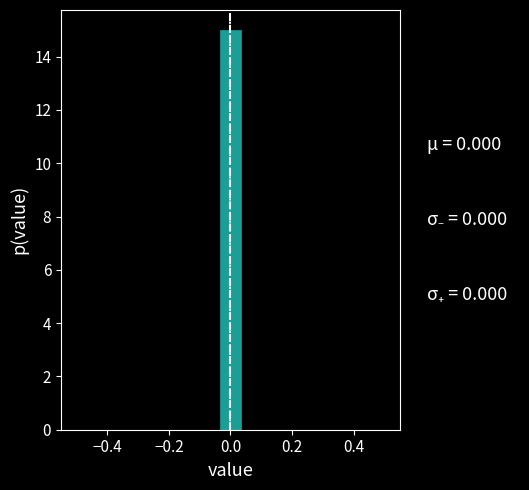

Read against the x-axis, roughly where is the centre of the tallest bar?

0.00